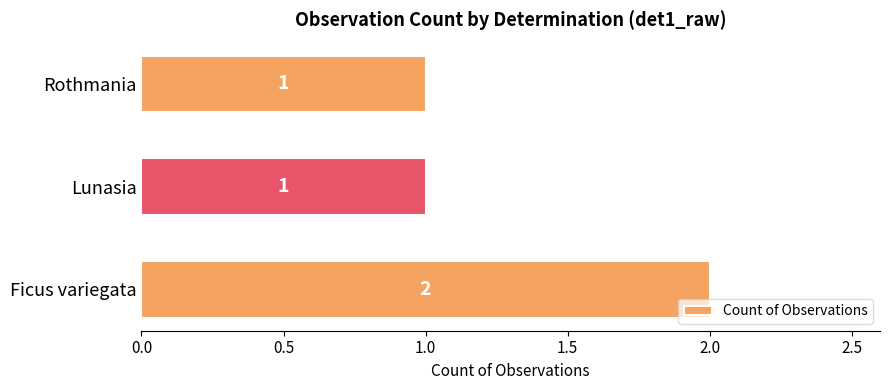

Reading bottom to top, what are all the values shown in this chart?

Ficus variegata=2	Lunasia=1	Rothmania=1